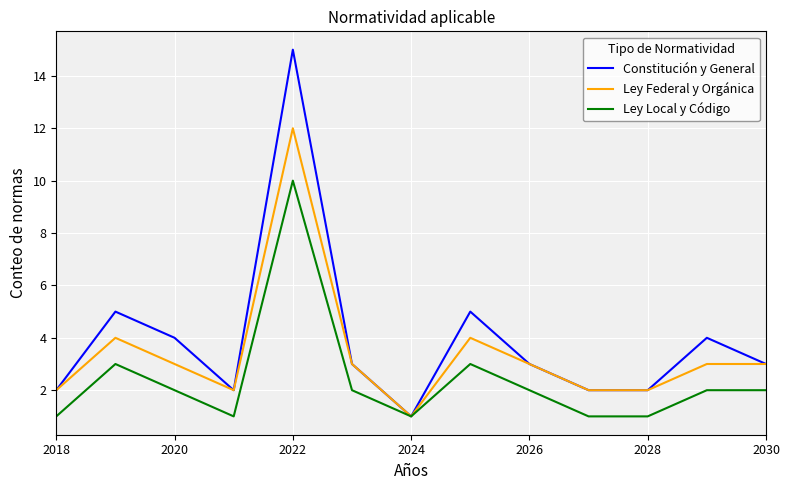

Which series has the widest spread of values?

Constitución y General